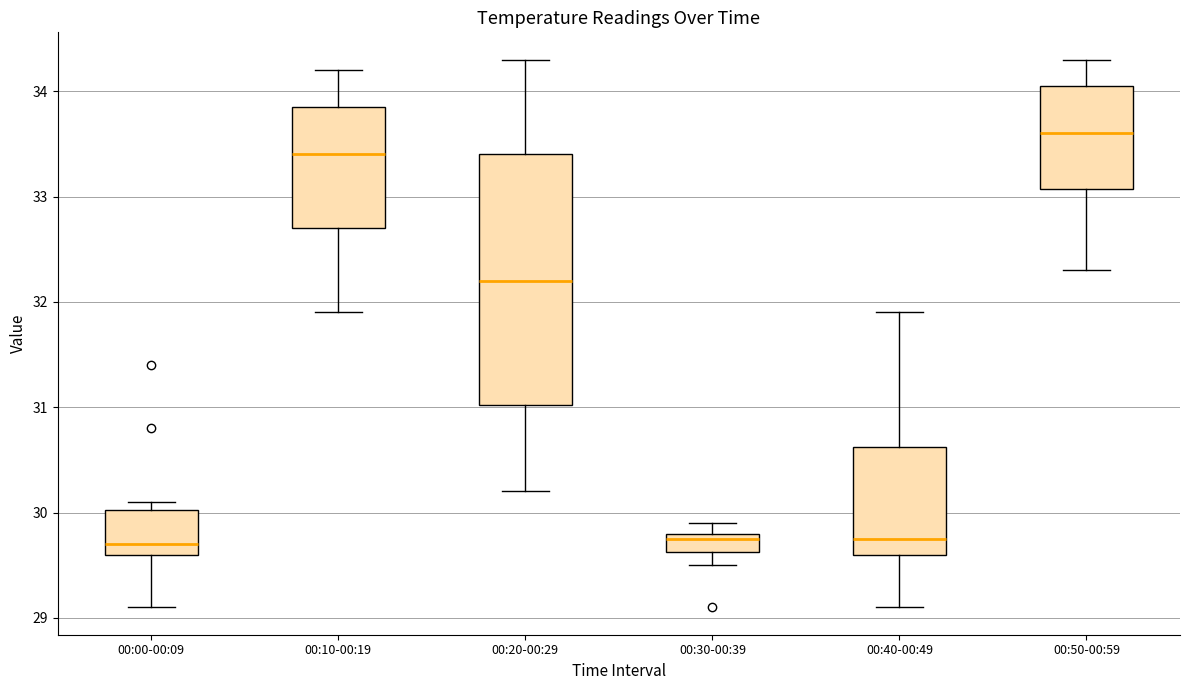

Reading left to right, read every box against the y-axis: the position of its median line, the range the box covers, and the ends of its whiskers. The values are not printed on the chart, so give them approximately, as read against the axis.

00:00-00:09: median 29.7, box 29.6 to 30.0, whiskers 29.1 to 30.1
00:10-00:19: median 33.4, box 32.7 to 33.9, whiskers 31.9 to 34.2
00:20-00:29: median 32.2, box 31.0 to 33.4, whiskers 30.2 to 34.3
00:30-00:39: median 29.8 (just below the box's upper edge), box 29.6 to 29.8, whiskers 29.5 to 29.9
00:40-00:49: median 29.8, box 29.6 to 30.6, whiskers 29.1 to 31.9
00:50-00:59: median 33.6, box 33.1 to 34.1, whiskers 32.3 to 34.3